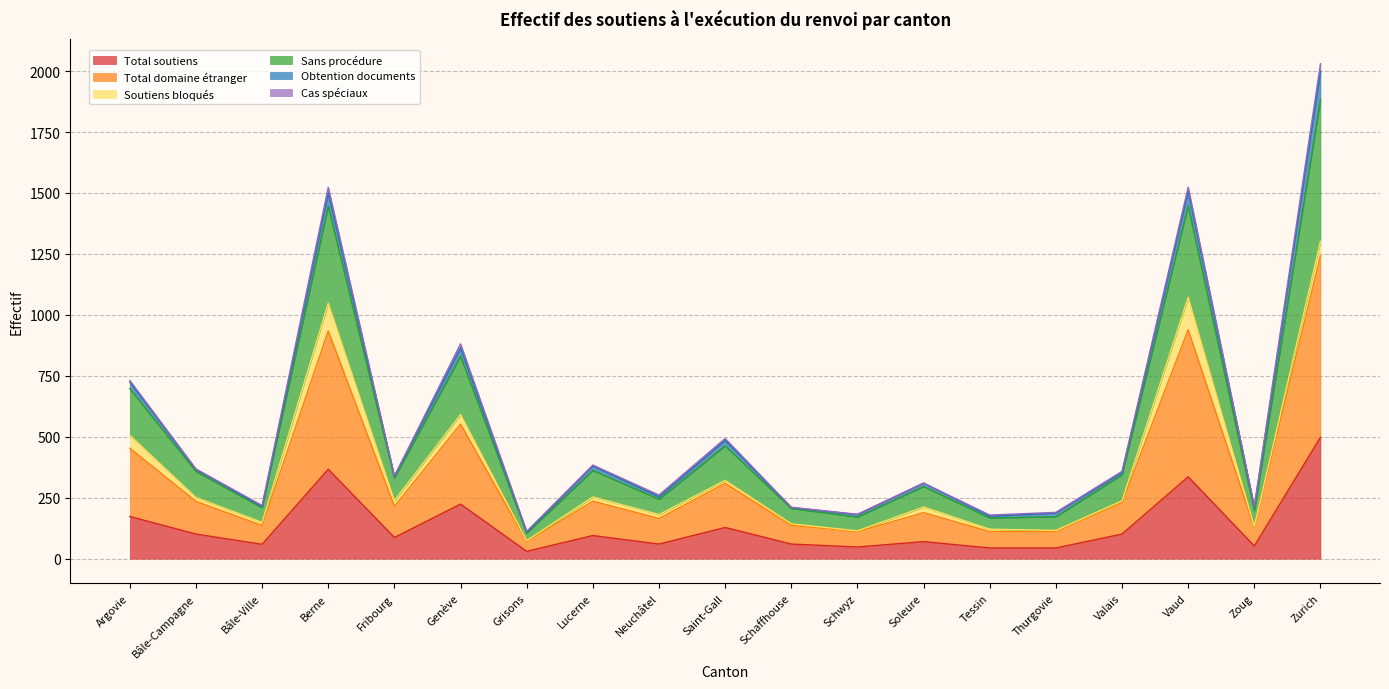

At which category is the sum across all series the highest?

Zurich